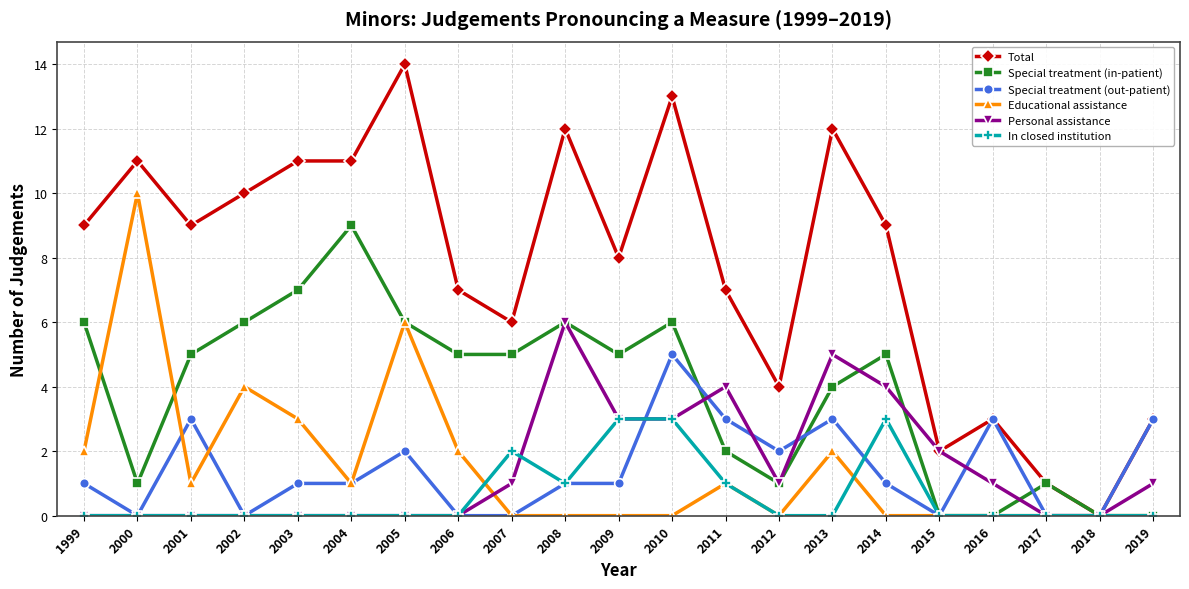

True or false: Special treatment (out-patient) has a value of 3 at 2011.

True